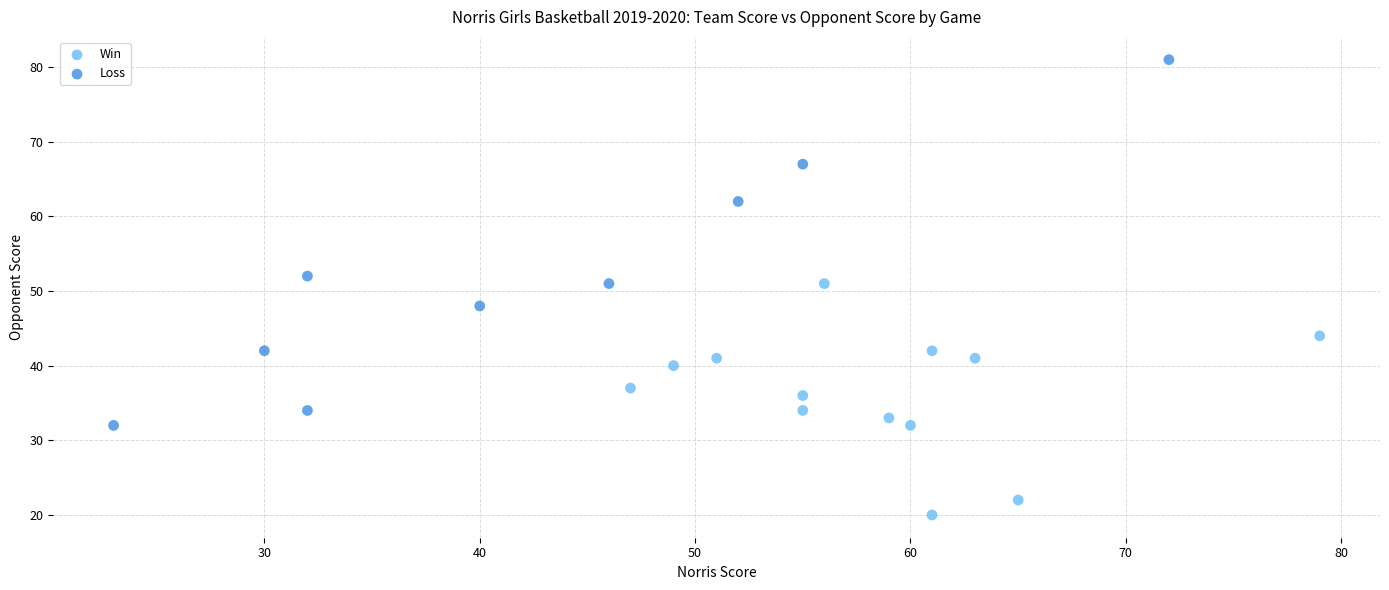

Which series contains the highest Y value?

Loss